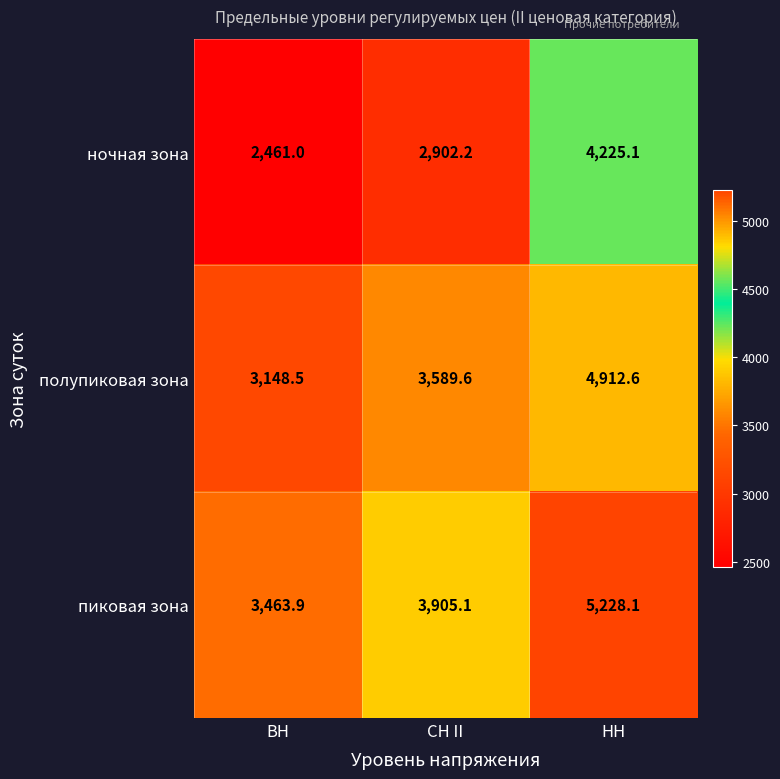

Rank the series at СН II from lowest to highest value.

ночная зона, полупиковая зона, пиковая зона